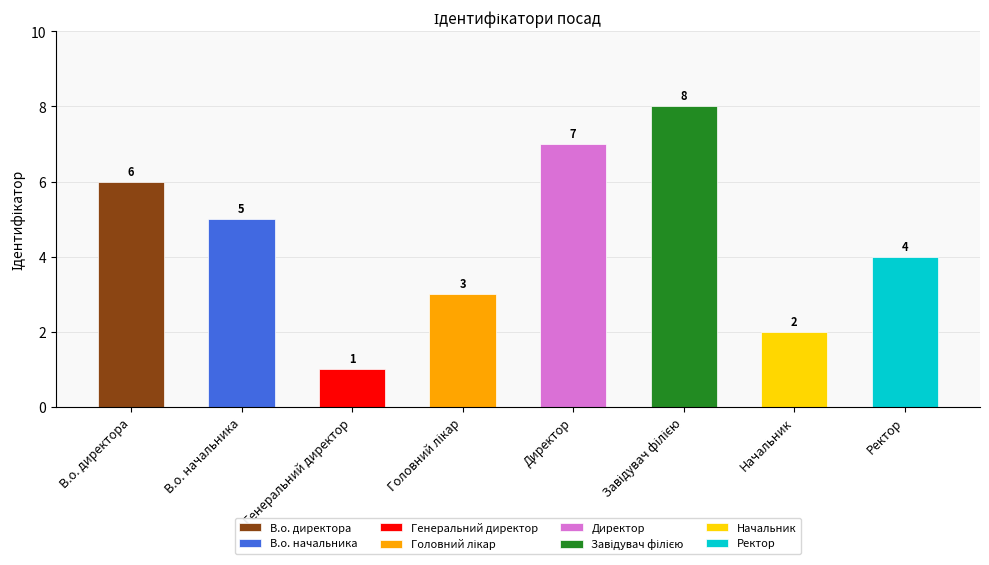

Rank the categories by value from highest to lowest.

Завідувач філією, Директор, В.о. директора, В.о. начальника, Ректор, Головний лікар, Начальник, Генеральний директор